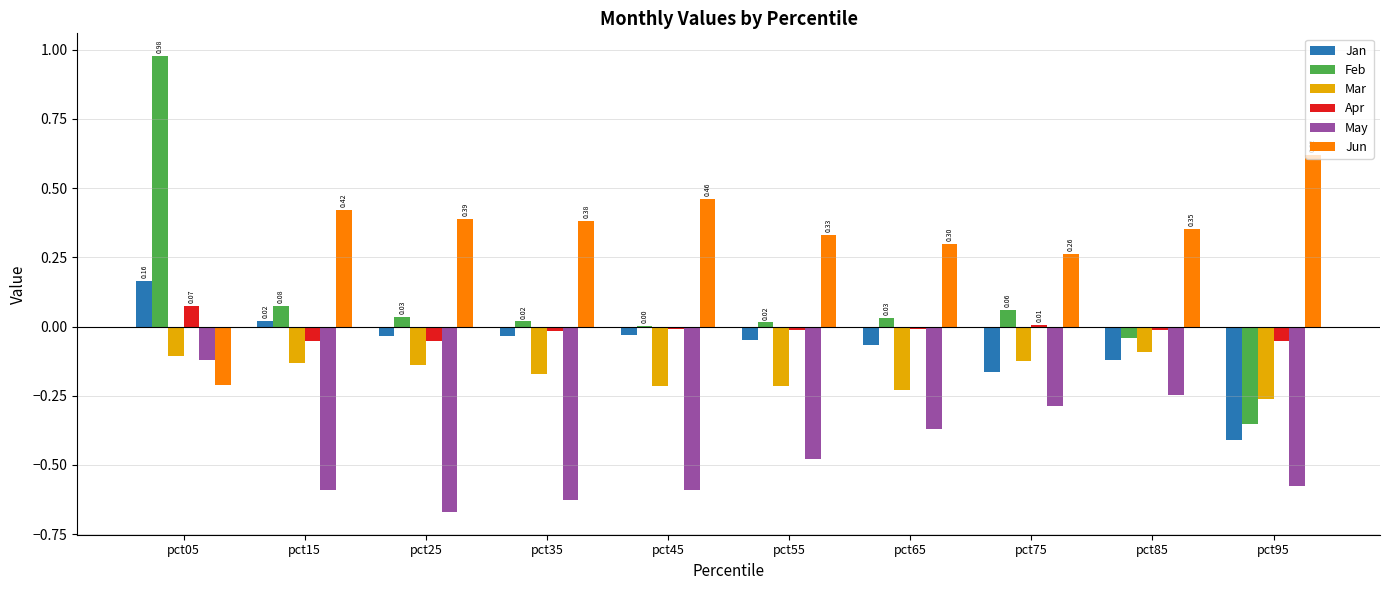

How many data points in Jan are above 0?

2